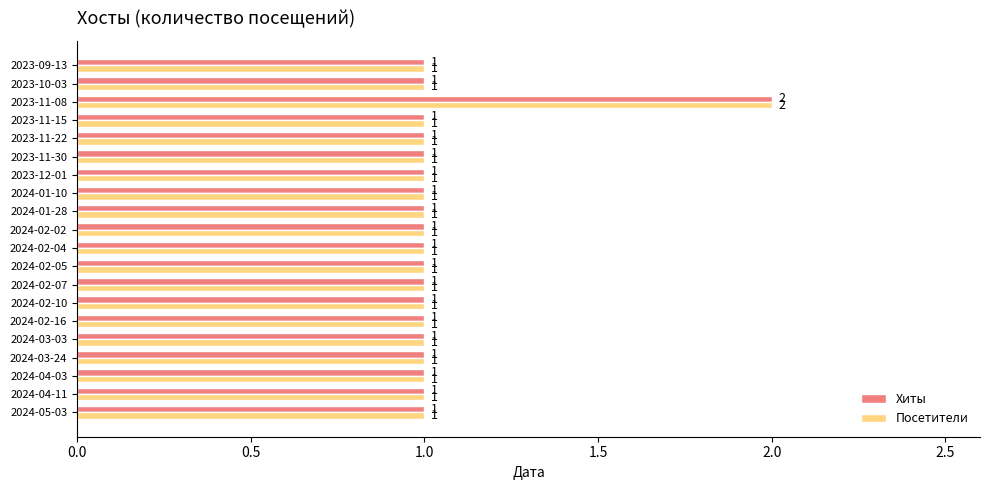

Which category has the highest value across all series?

2023-11-08